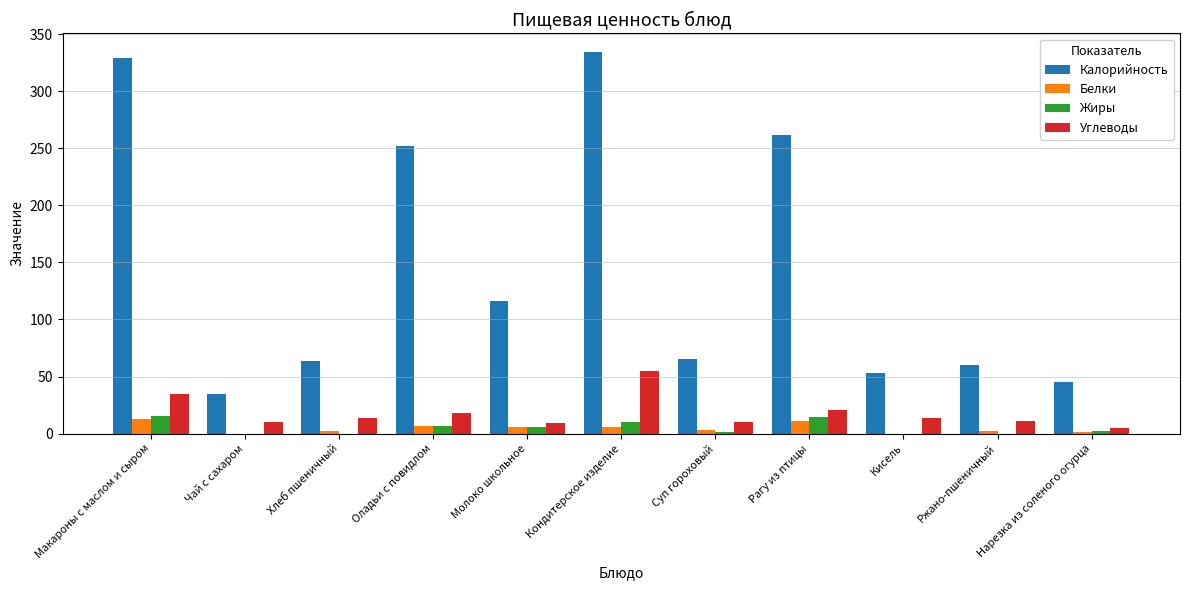

Is the value of Жиры at Ржано-пшеничный greater than the value of Углеводы at Кисель?

No